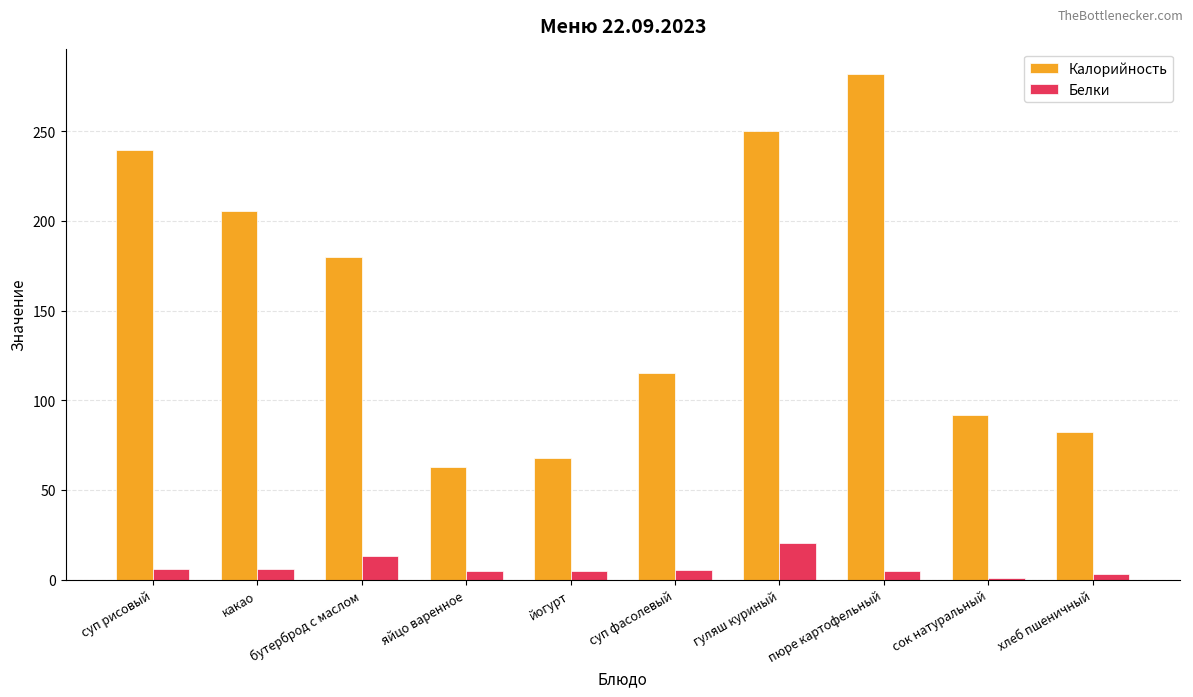

What is the average value of the Калорийность series?

157.7